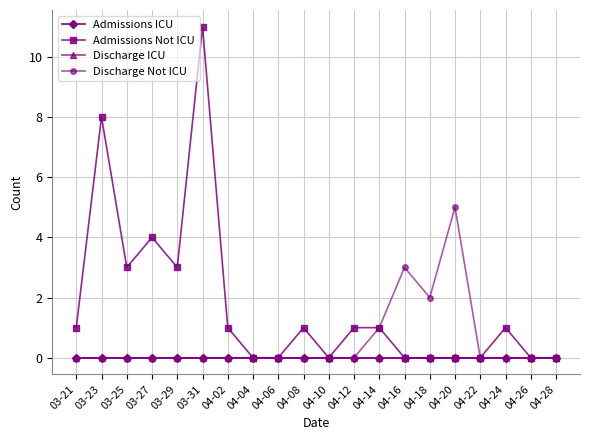

How many interior local peaks does the Admissions Not ICU series have?

5